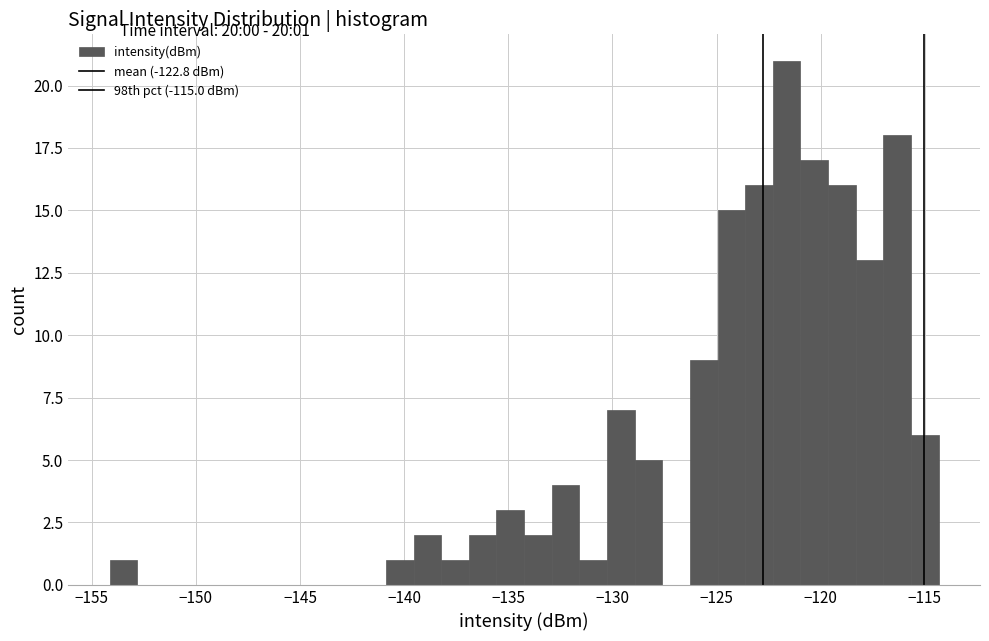

Read against the x-axis, roughly where is the centre of the tallest bar?

-121.5